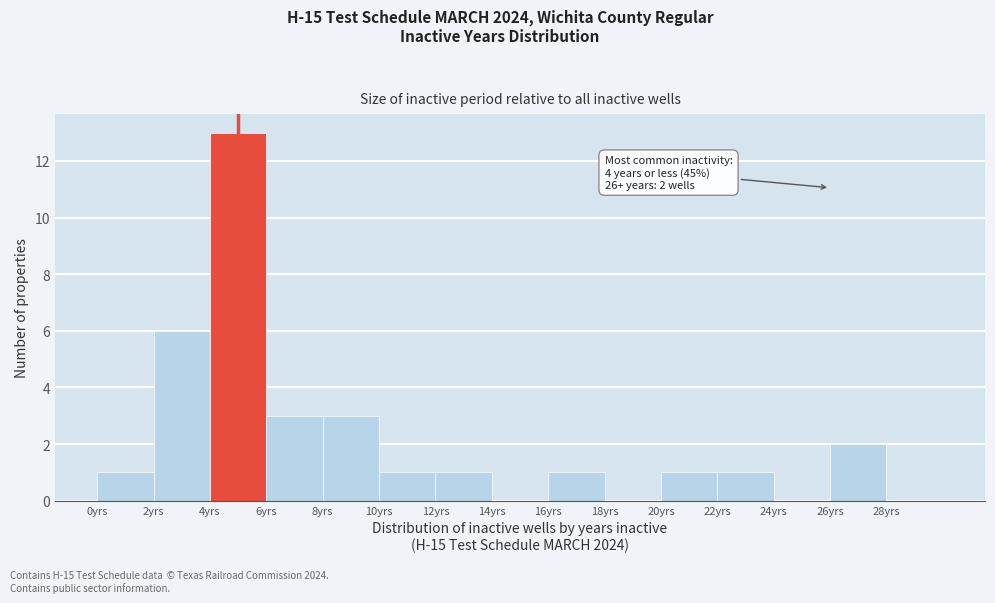

Over which range of the x-axis is the bar tallest?

4 to 6